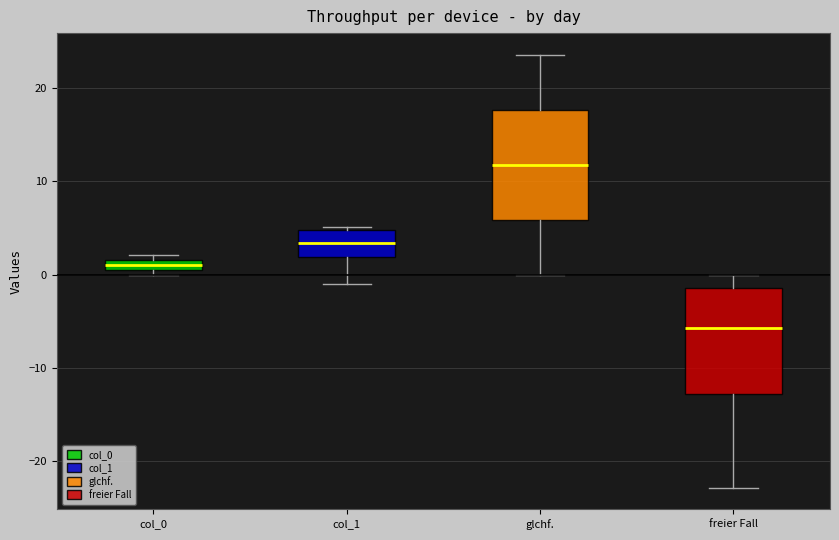

Where does the median line of the box for freier Fall sit on the y-axis? The values are not printed on the chart, so give them approximately, as read against the axis.

-6